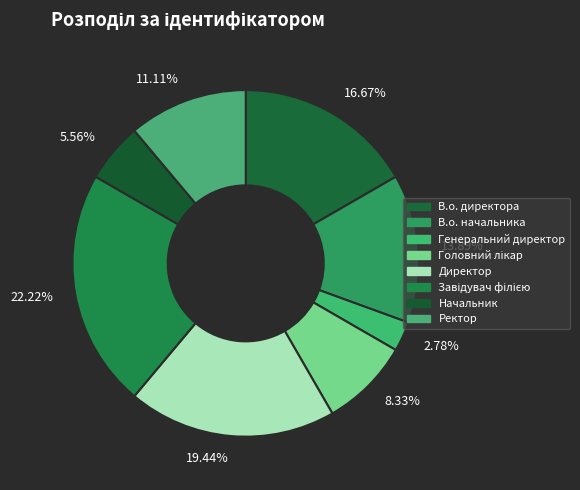

Is the sum of 19.44% and 2.78% greater than half?

No